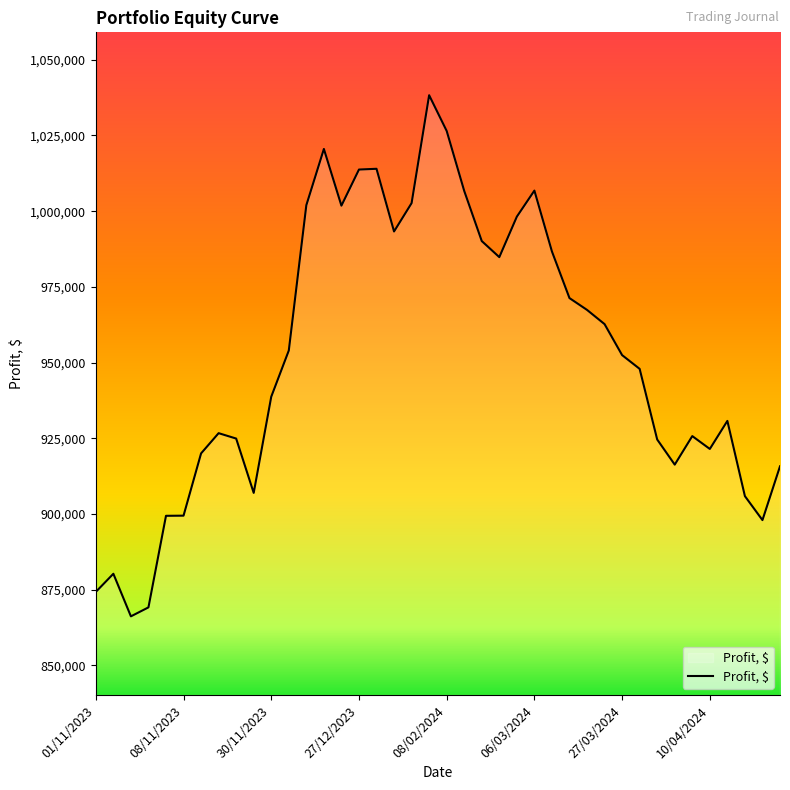

What is the maximum value shown in the chart?

1038296